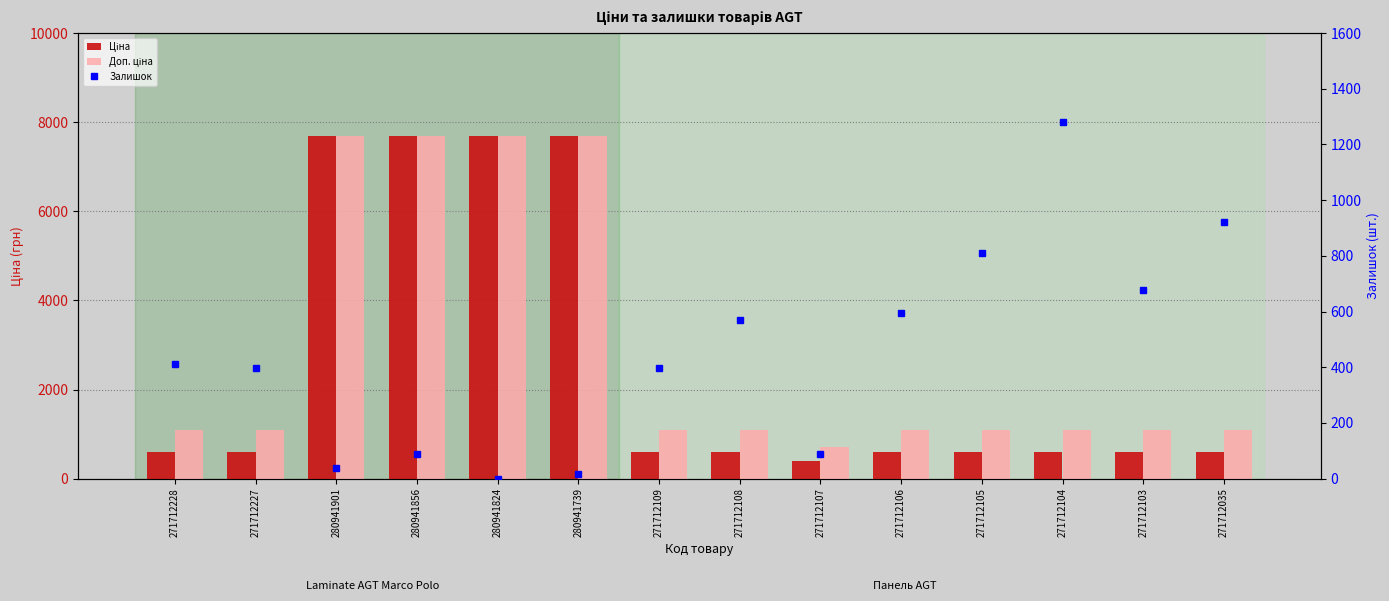

What is the approximate value of Залишок at 280941739?

18.0